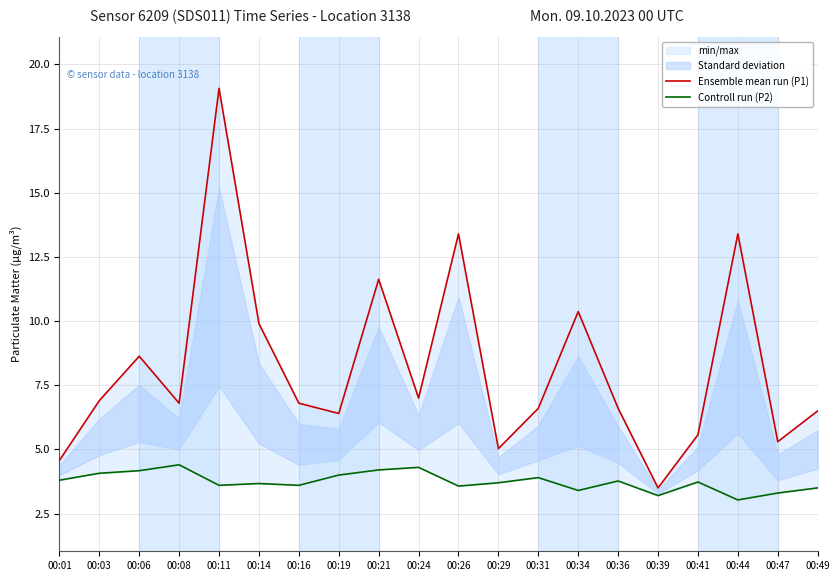

True or false: Ensemble mean run (P1) and Controll run (P2) cross at least once.

False